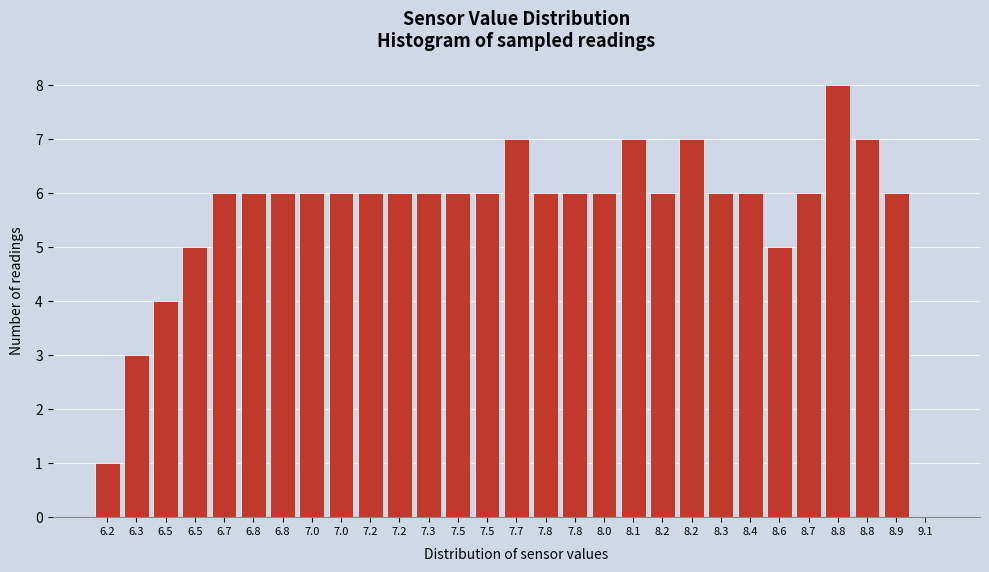

How many values are above zero?

28